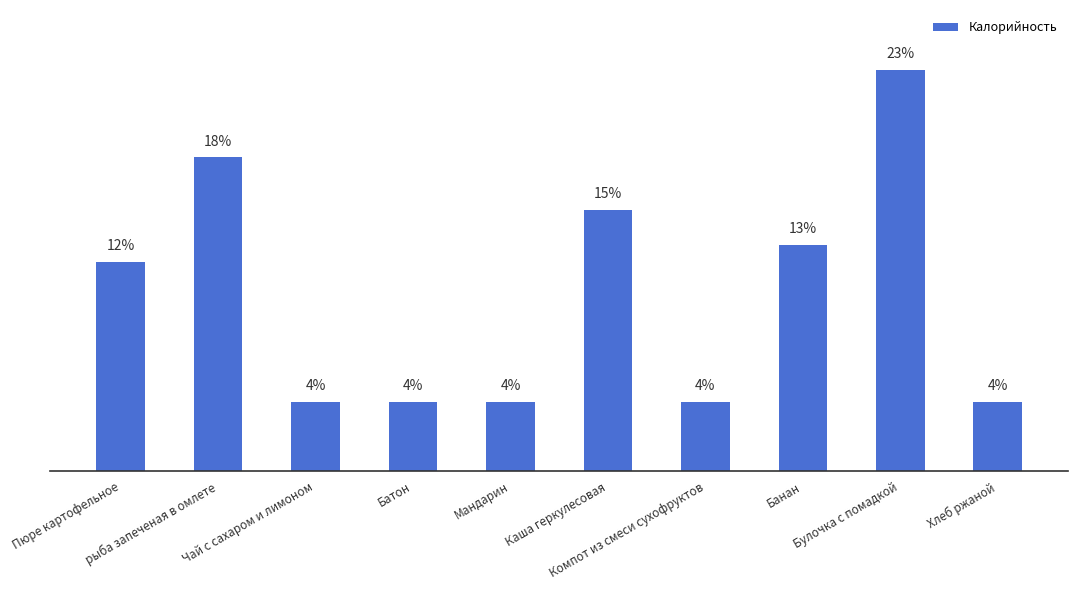

What position from the right is Батон?

7